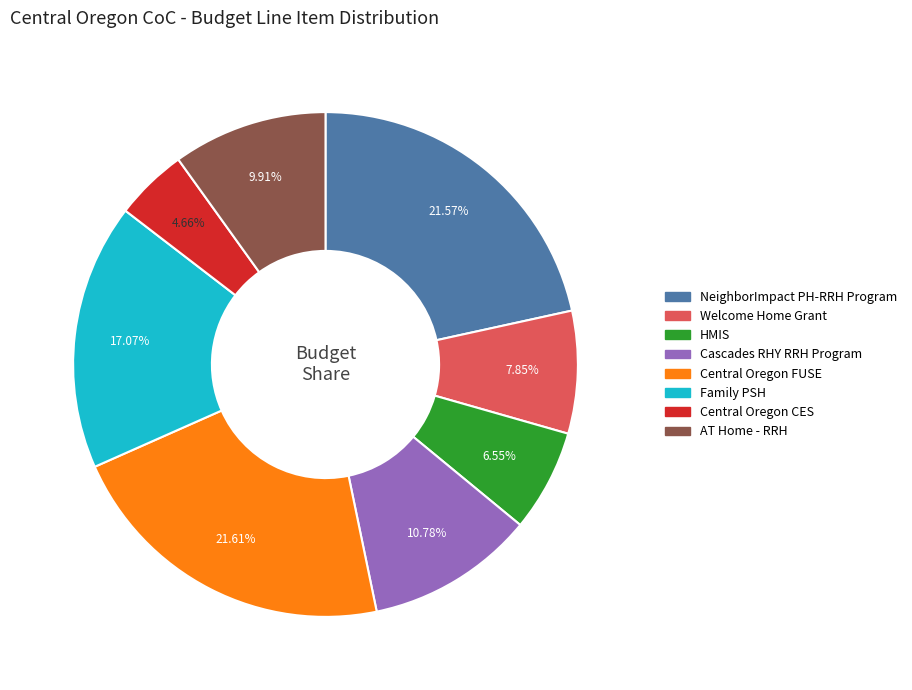

To the nearest percent, what is the combined percentage of Central Oregon FUSE and HMIS?

28%